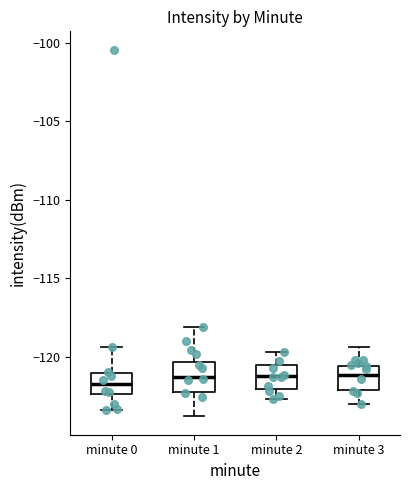

Where does the lower whisker of the box for minute 2 end on the y-axis? The values are not printed on the chart, so give them approximately, as read against the axis.

-122.5